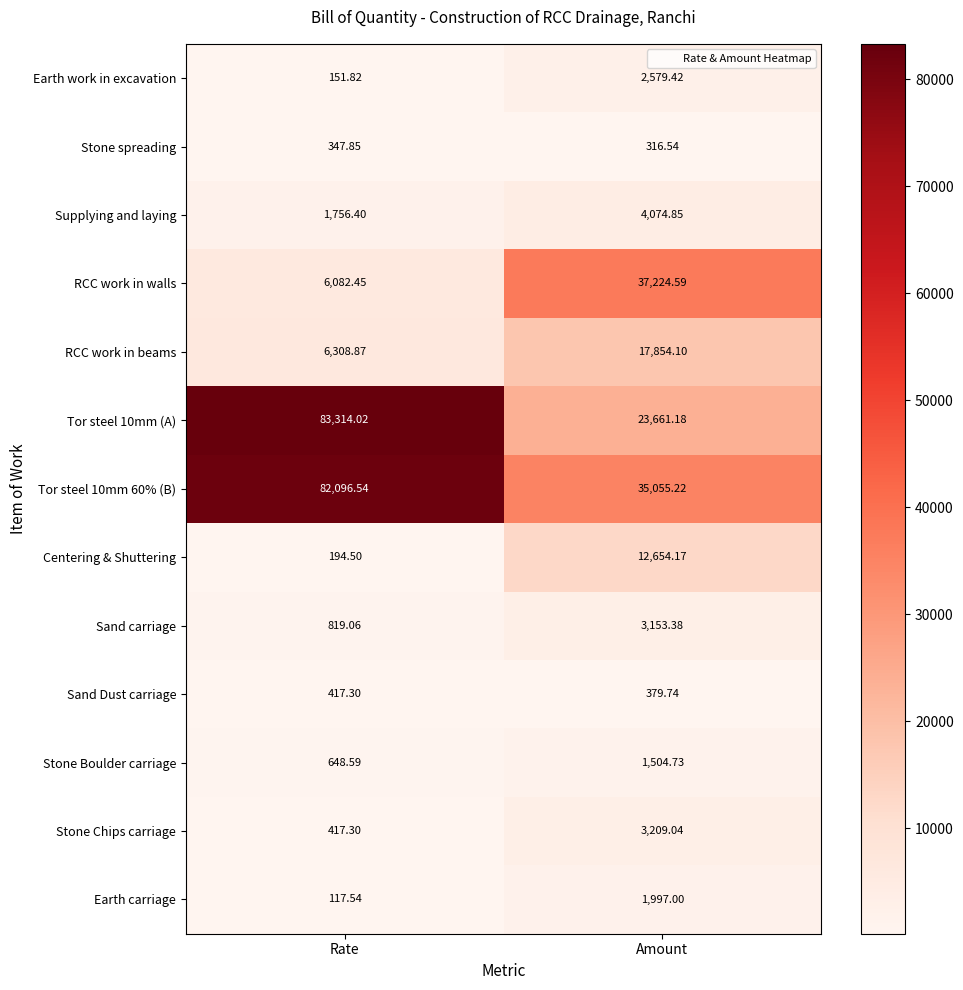

Is the value of Stone Chips carriage at Rate greater than the value of Supplying and laying at Amount?

No